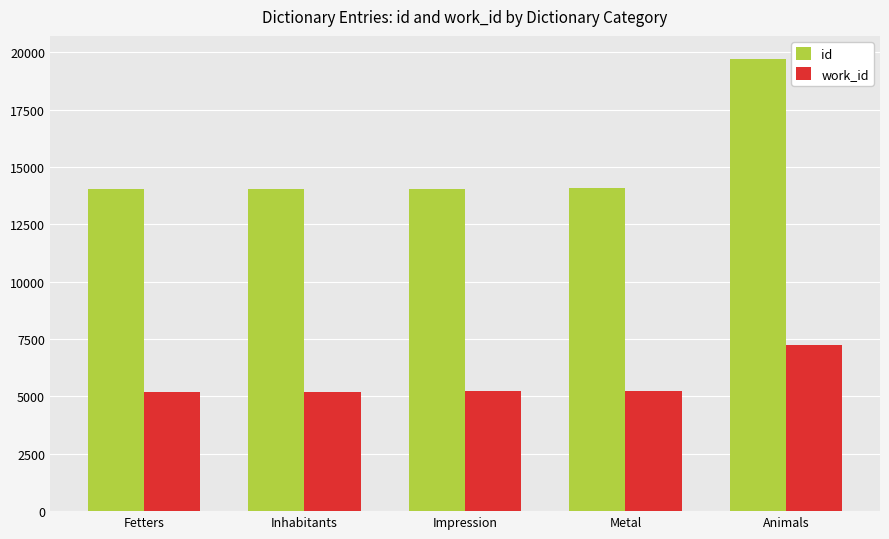

Which series has the largest total across all categories?

id